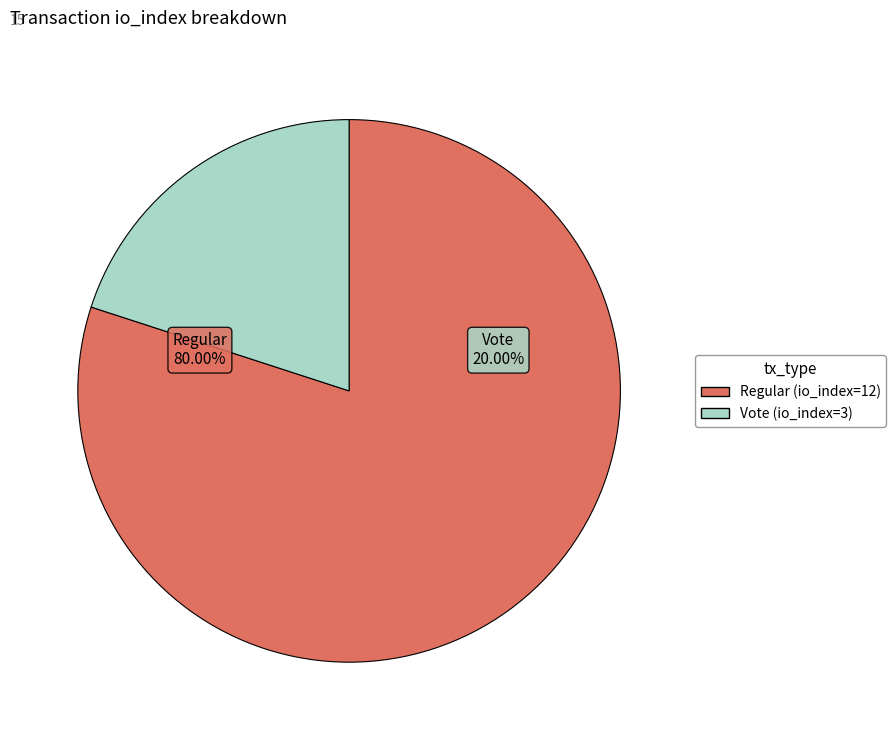

How many segments does this pie chart have?

2